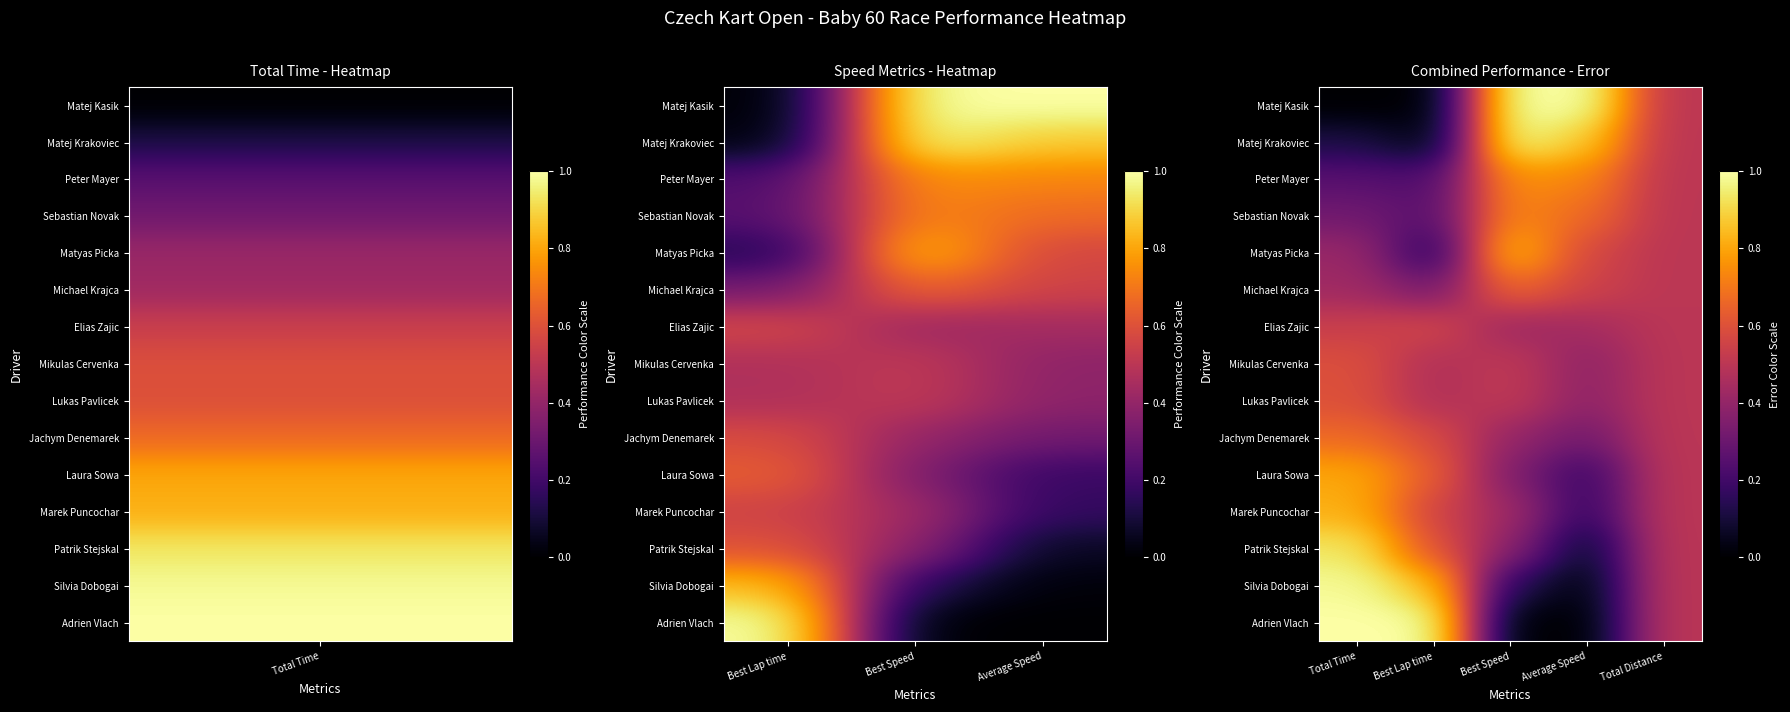

At which category is the sum across all series the highest?

Total Time